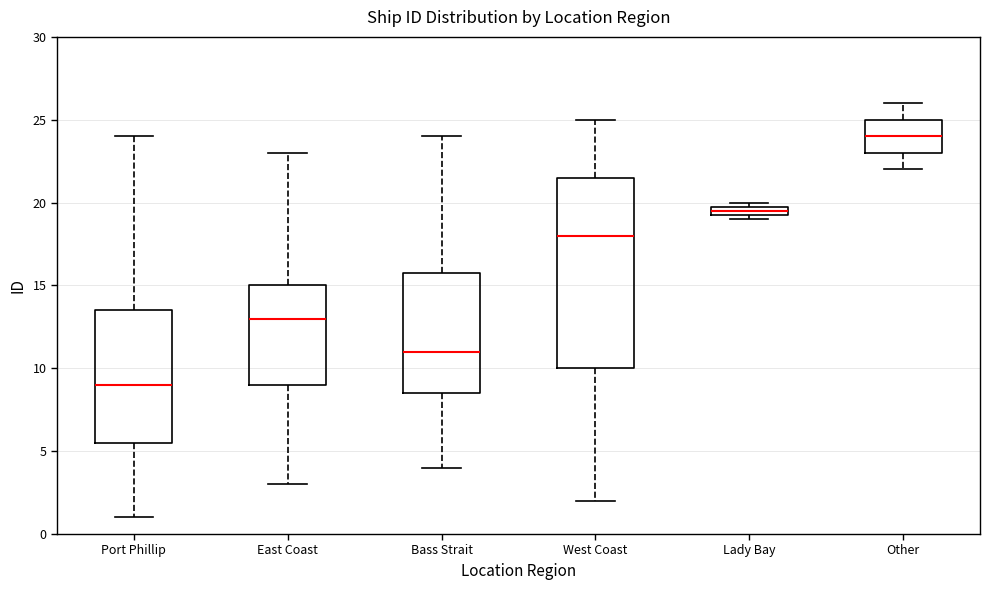

Which box is the tallest, from its lower edge to its upper edge?

West Coast